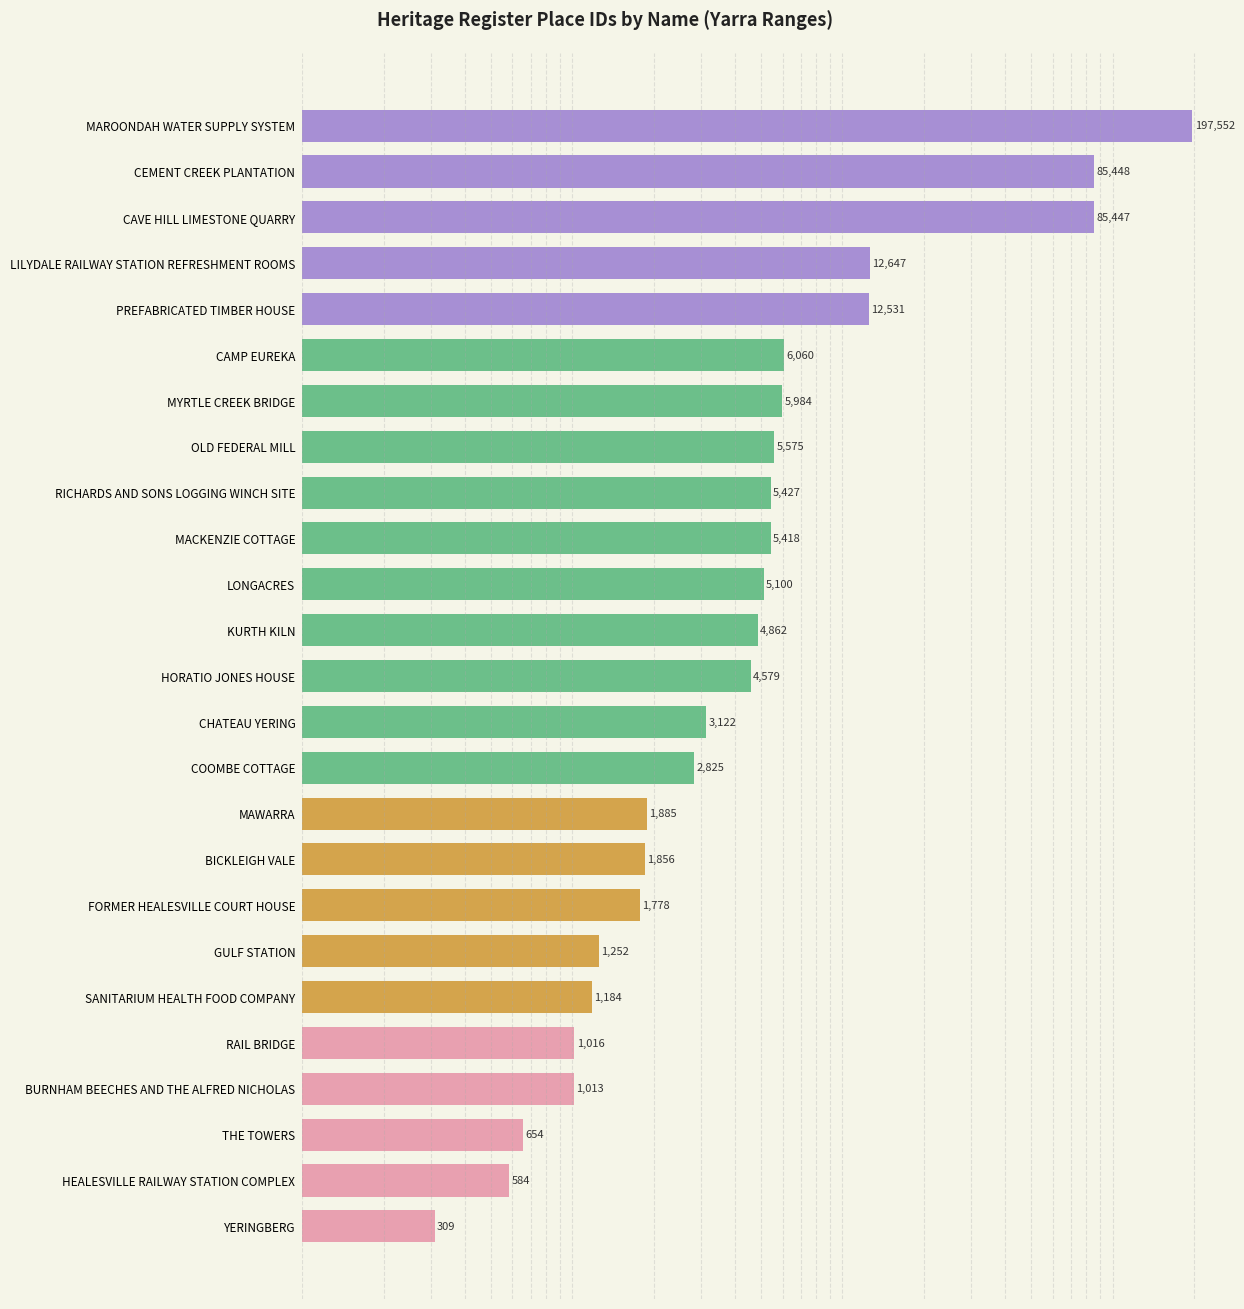

How many series are shown in this chart?

1